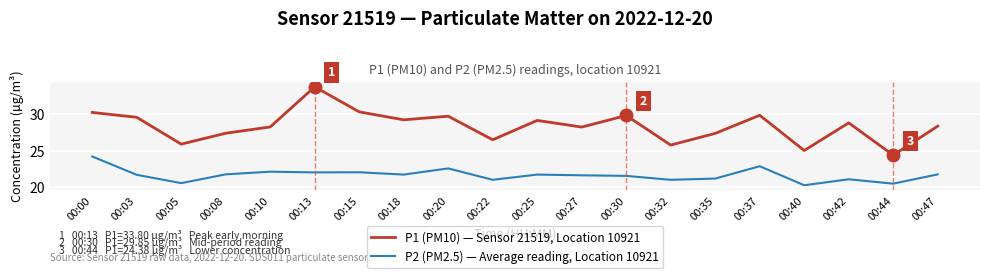

How many lines are shown in the chart?

2